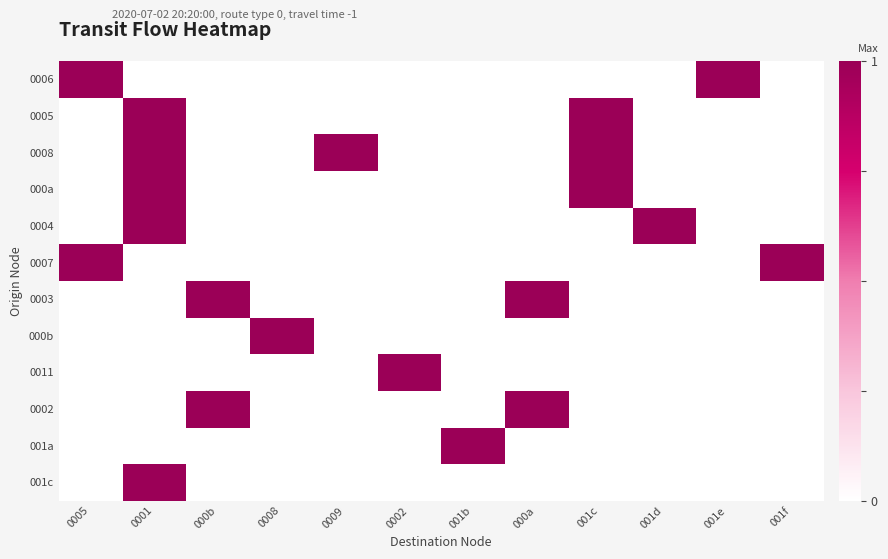

How many categories are shown in the chart?

12